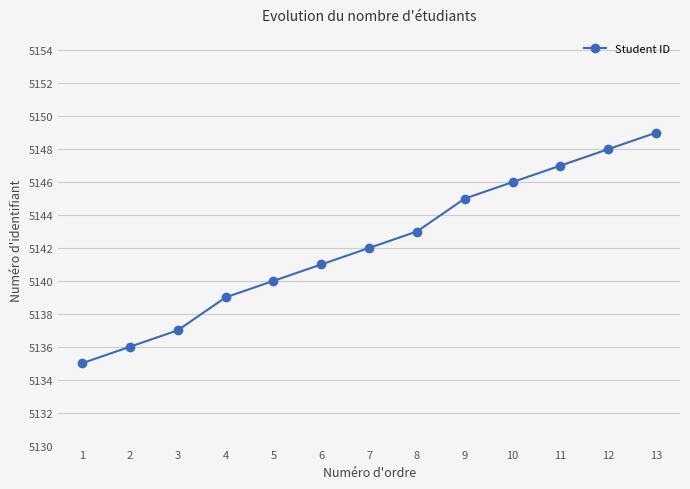

Is it true that the value at 1 is 5135?

True